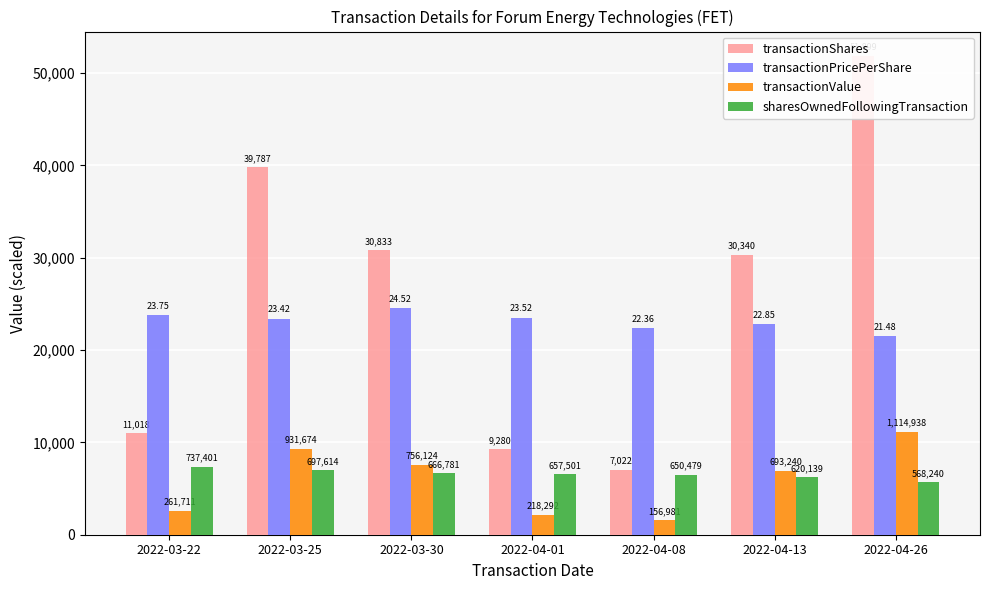

Reading left to right, extract all data points from this chart.

transactionShares: 2022-03-22=11018.0	2022-03-25=39787.0	2022-03-30=30833.0	2022-04-01=9280.0	2022-04-08=7022.0	2022-04-13=30340.0	2022-04-26=51899.0
transactionPricePerShare: 2022-03-22=23753.1	2022-03-25=23416.5	2022-03-30=24523.2	2022-04-01=23522.8	2022-04-08=22355.6	2022-04-13=22849.0	2022-04-26=21482.8
transactionValue: 2022-03-22=2617.1	2022-03-25=9316.7	2022-03-30=7561.2	2022-04-01=2182.9	2022-04-08=1569.8	2022-04-13=6932.4	2022-04-26=11149.4
sharesOwnedFollowingTransaction: 2022-03-22=7374.0	2022-03-25=6976.1	2022-03-30=6667.8	2022-04-01=6575.0	2022-04-08=6504.8	2022-04-13=6201.4	2022-04-26=5682.4